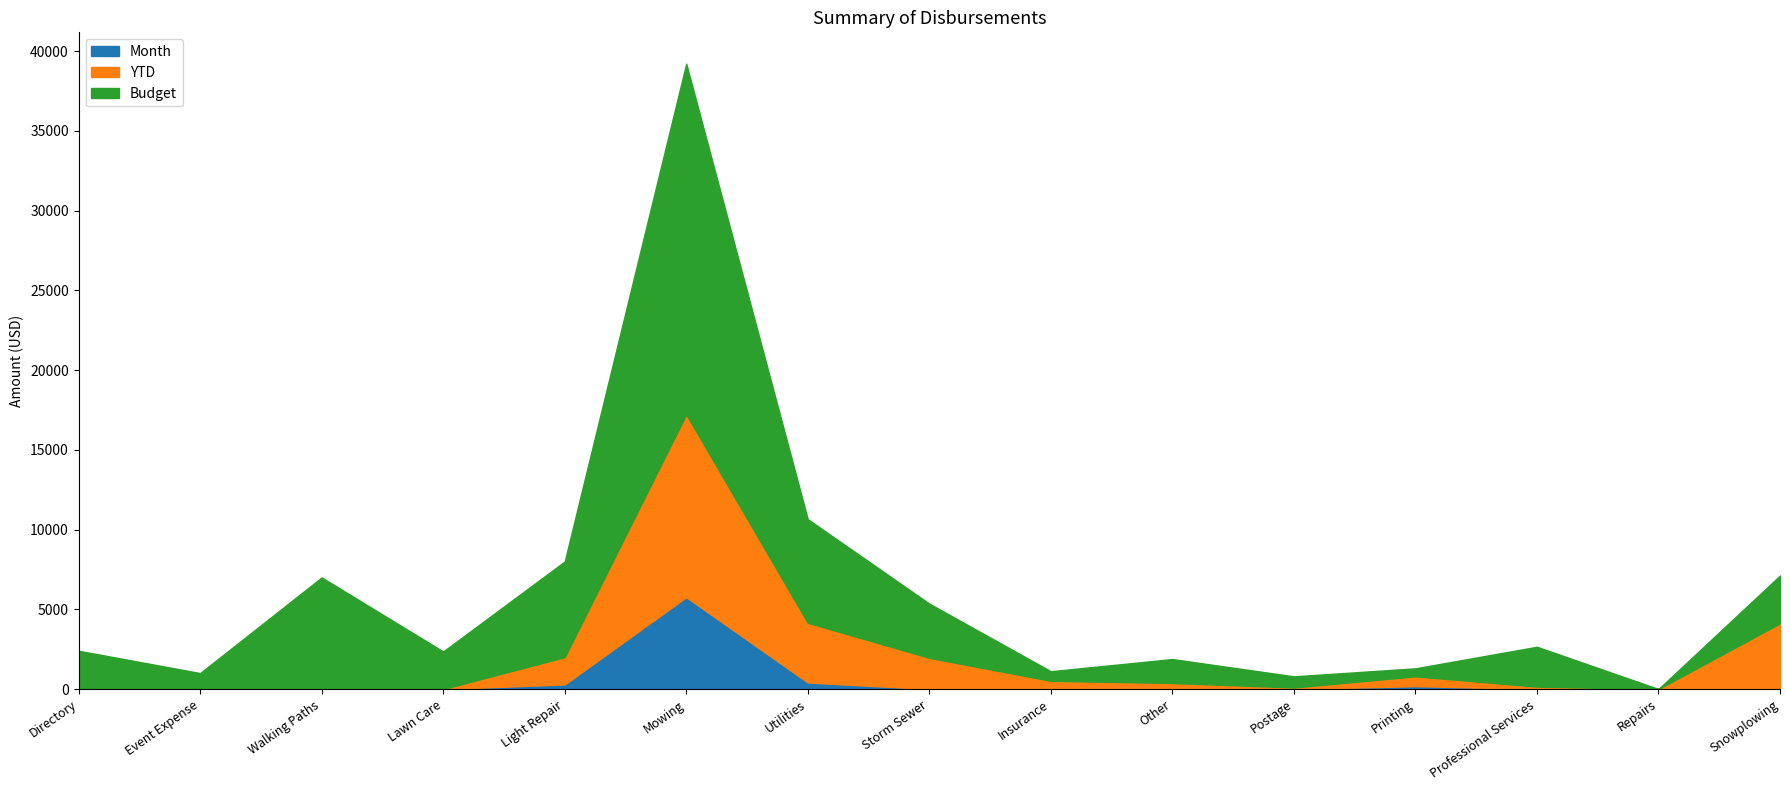

Reading right to left, list all the values displayed in this chart.

Month: Snowplowing=0.0	Repairs=0.0	Professional Services=0.0	Printing=178.2	Postage=0.0	Other=35.0	Insurance=0.0	Storm Sewer=0.0	Utilities=408.1	Mowing=5761.6	Light Repair=286.4	Lawn Care=0.0	Walking Paths=0.0	Event Expense=0.0	Directory=0.0
YTD: Snowplowing=4120.0	Repairs=0.0	Professional Services=150.0	Printing=617.9	Postage=94.0	Other=343.9	Insurance=514.0	Storm Sewer=1955.7	Utilities=3745.5	Mowing=11464.6	Light Repair=1714.5	Lawn Care=0.0	Walking Paths=0.0	Event Expense=0.0	Directory=0.0
Budget: Snowplowing=3000.0	Repairs=0.0	Professional Services=2500.0	Printing=500.0	Postage=700.0	Other=1500.0	Insurance=600.0	Storm Sewer=3400.0	Utilities=6500.0	Mowing=22000.0	Light Repair=6000.0	Lawn Care=2354.0	Walking Paths=7000.0	Event Expense=1000.0	Directory=2400.0